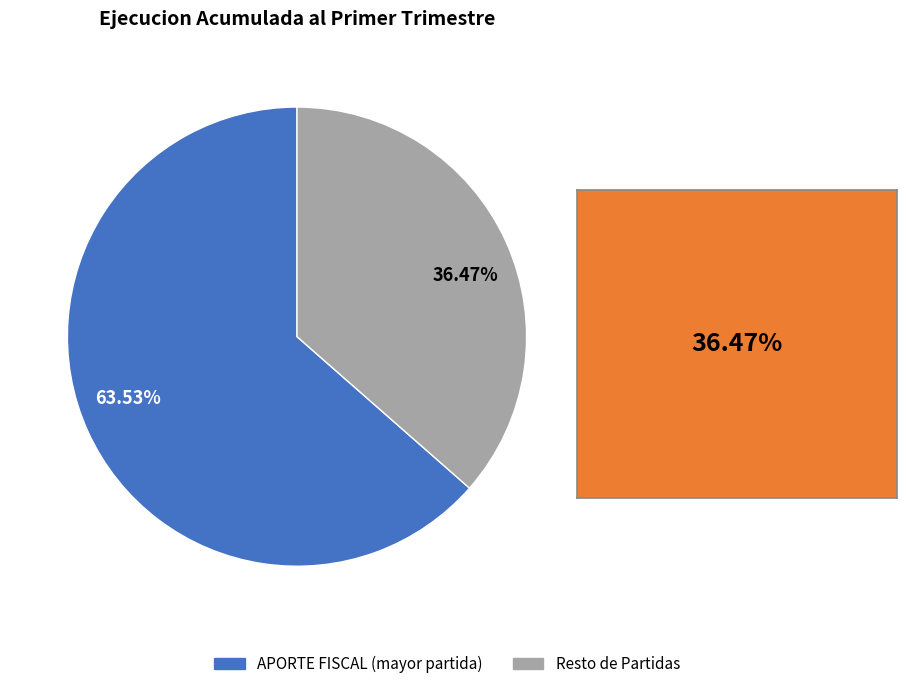

Between 36.47% and 63.53%, which is larger?

63.53%